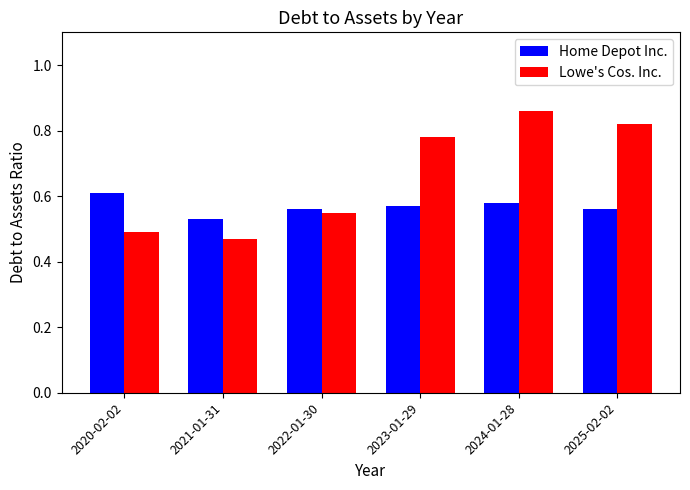

How many groups of bars are there?

6